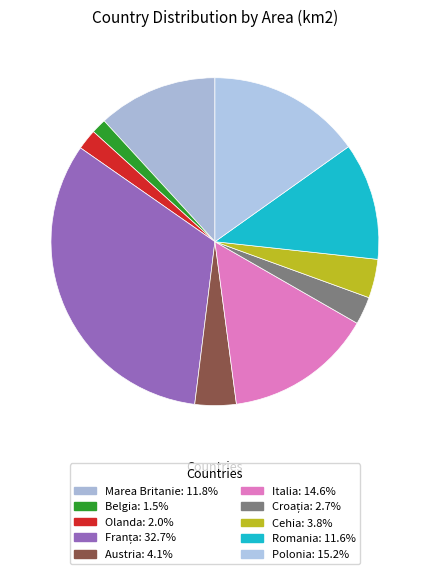

How many slices are in this pie chart?

10